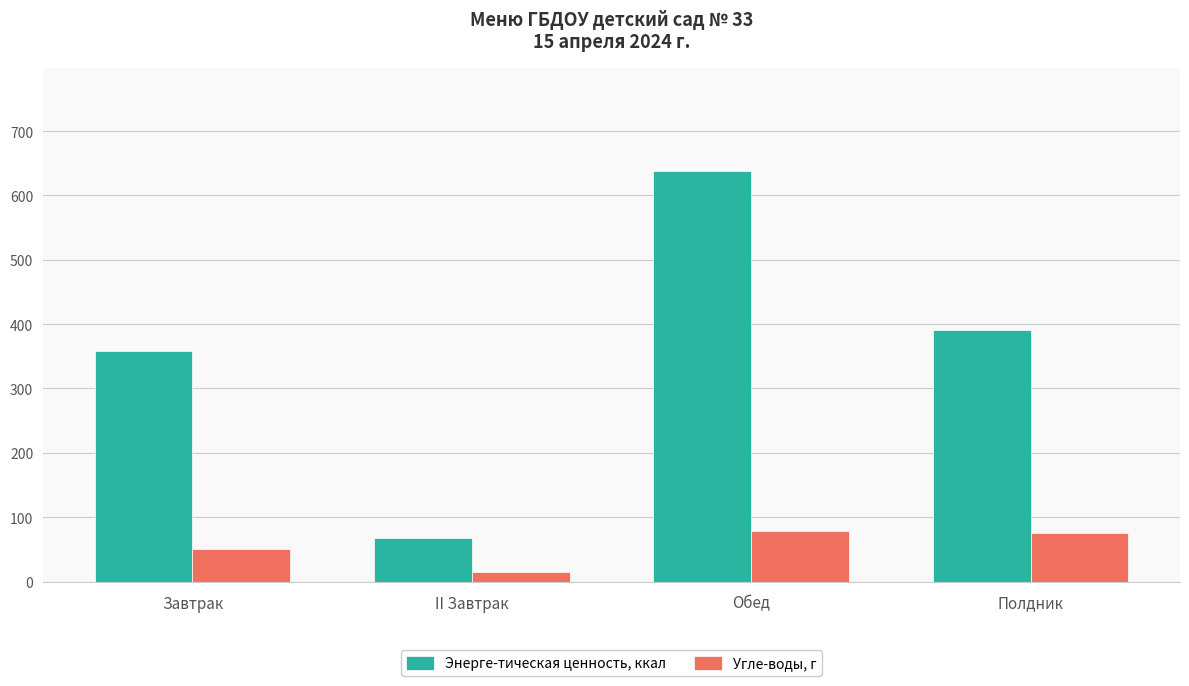

What is the lowest value of the Энерге-тическая ценность, ккал series?

67.0